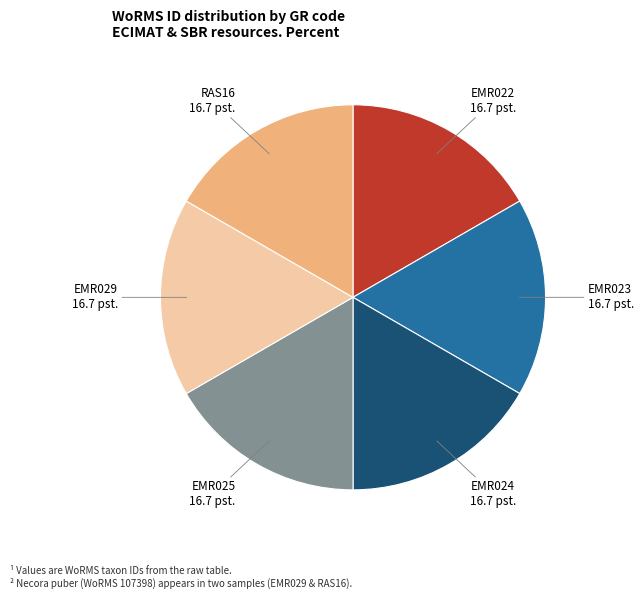

Is the sum of EMR022 and RAS16 greater than half?

No